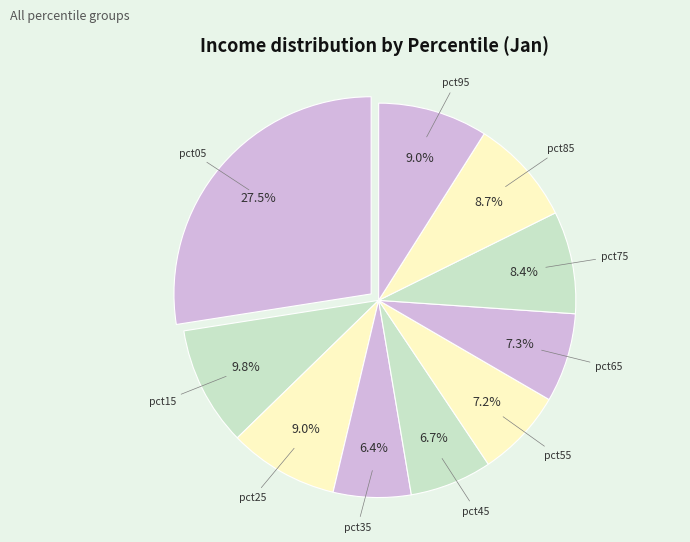

Which slice is the largest?

pct05